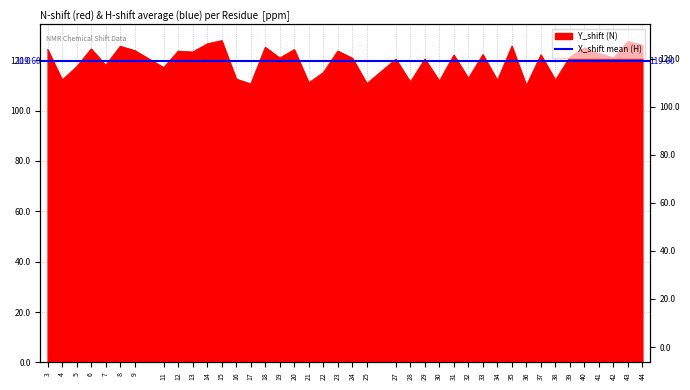

The value at 20 is 124.2. True or false?

True